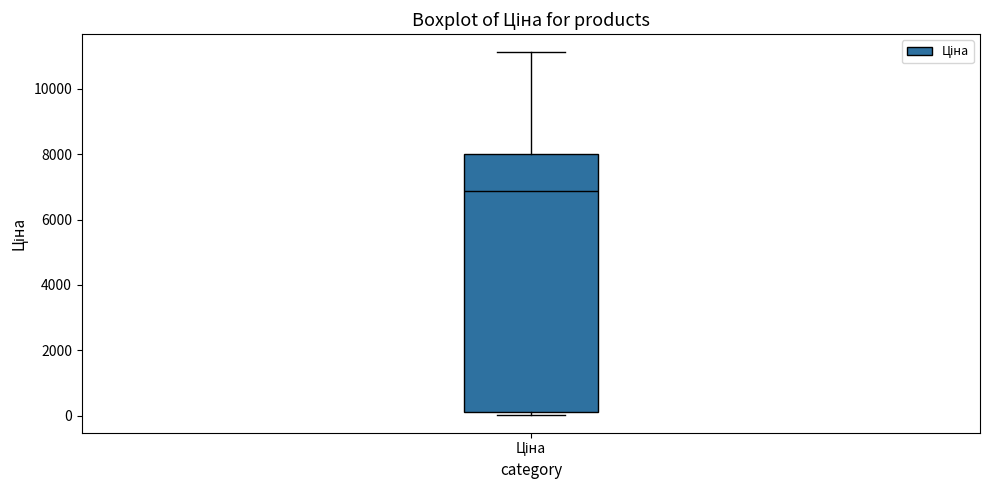

Where does the upper whisker of the box for Ціна end on the y-axis? The values are not printed on the chart, so give them approximately, as read against the axis.

11200